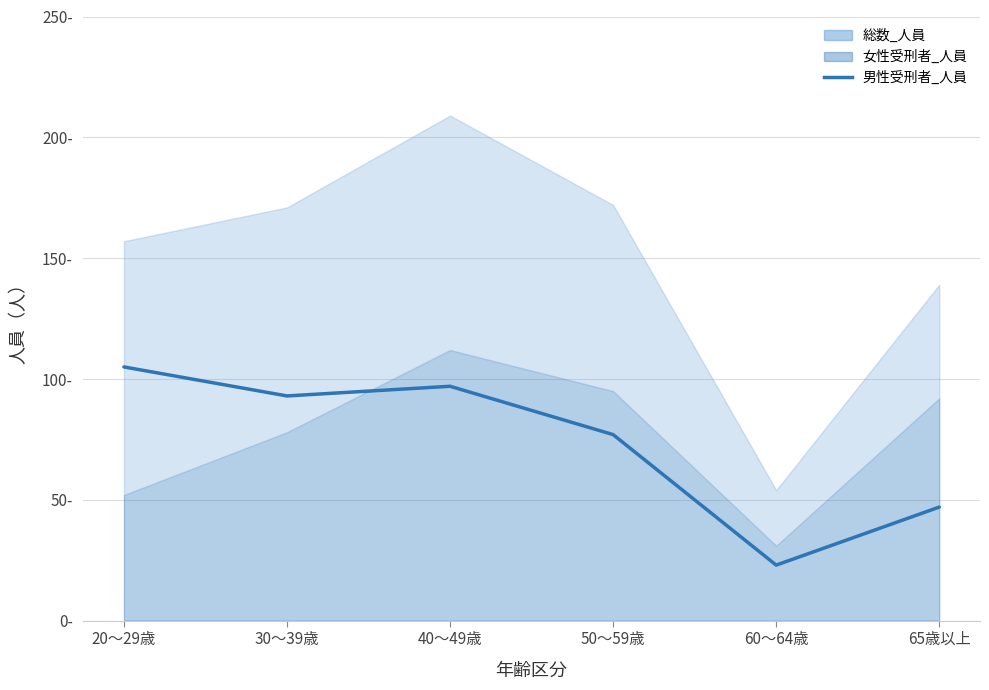

At which label is the value closest to 64?

50～59歳